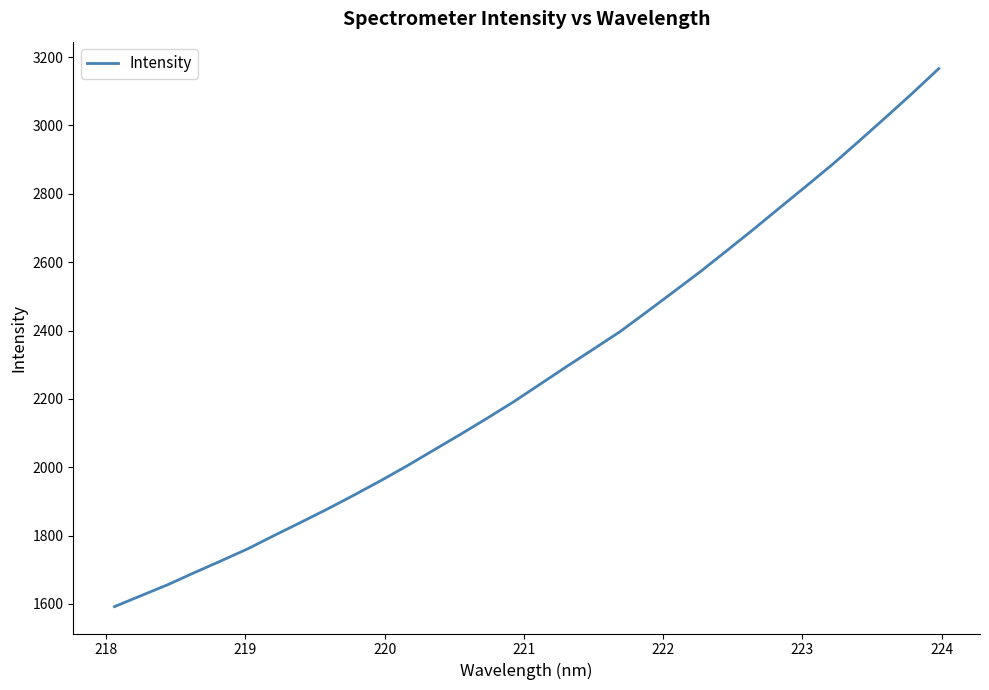

What is the smallest value displayed?

1592.1